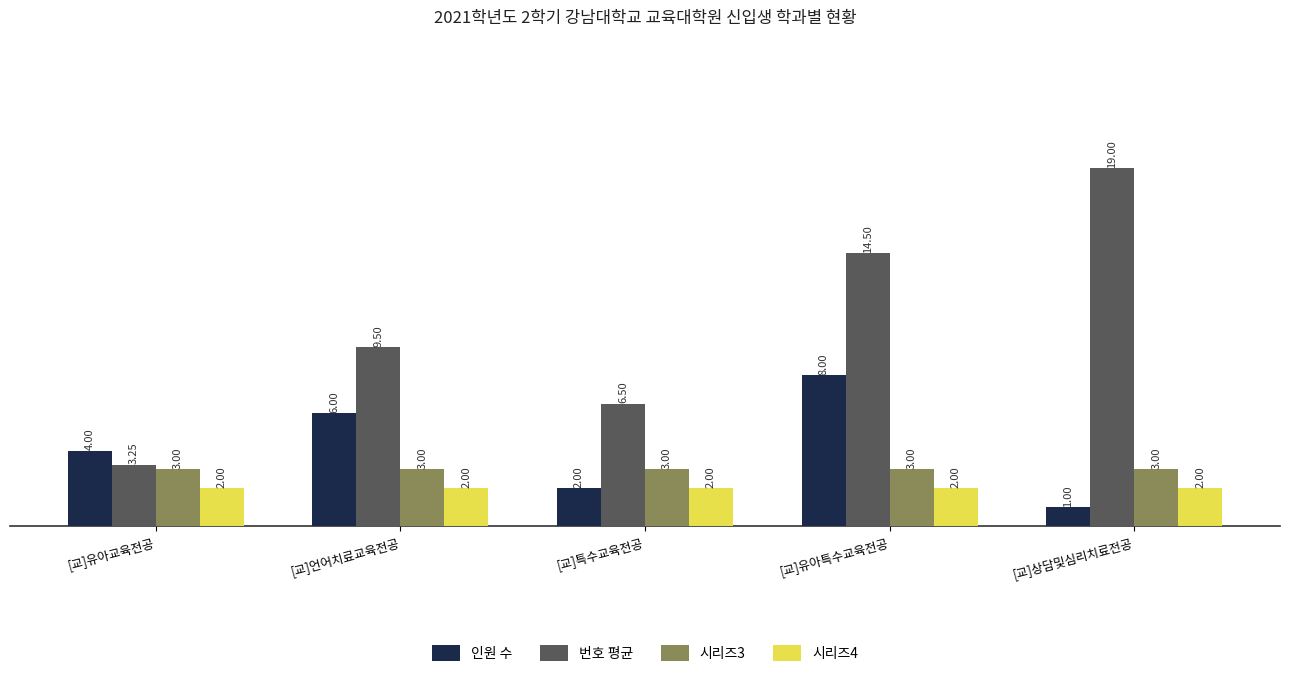

What is the sum of the 인원 수 values at [교]유아특수교육전공 and [교]특수교육전공?

10.0